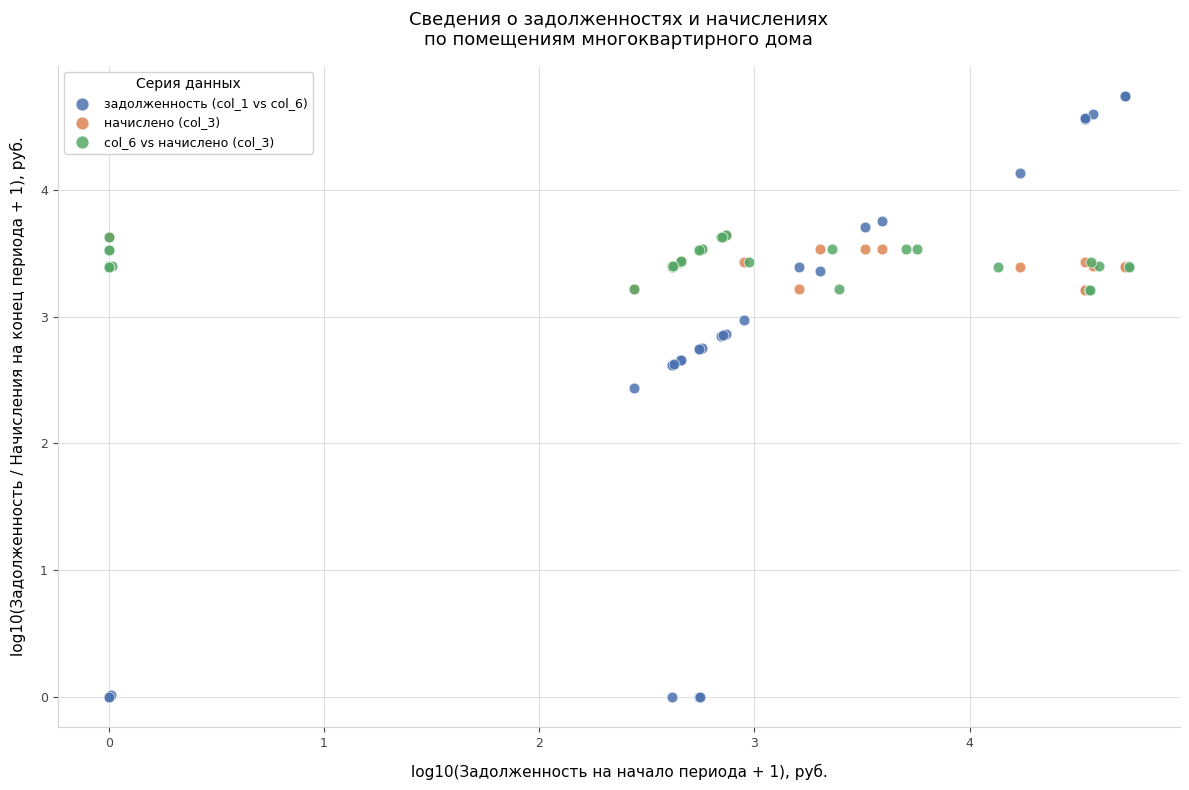

Which series has the widest spread of Y values?

задолженность (col_1 vs col_6)